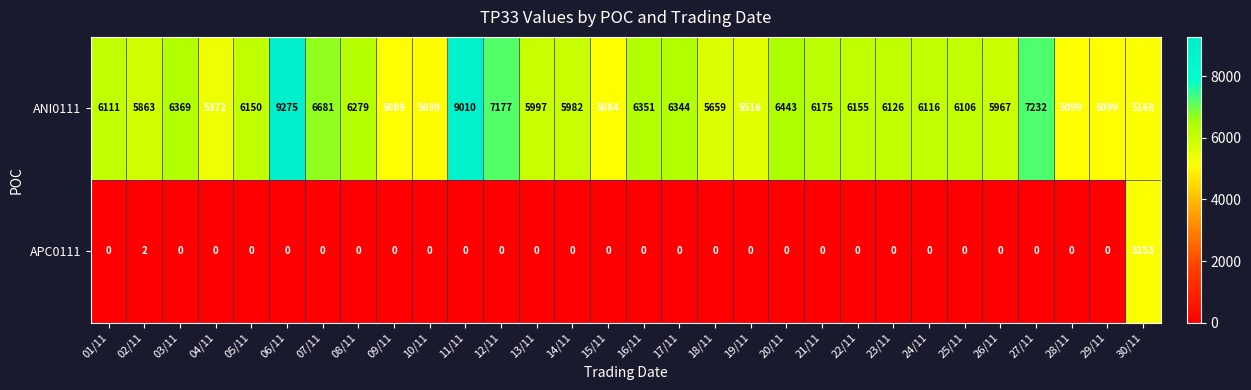

What is the total value across all series at 10/11?

5039